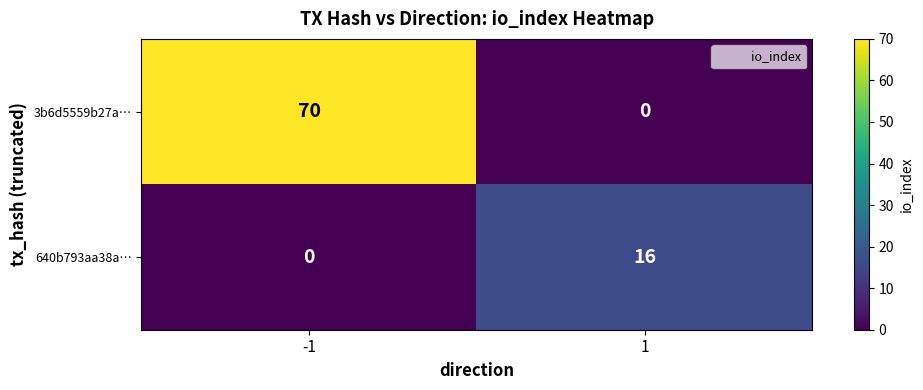

True or false: 640b793aa38a… has a value of 0 at -1.

True